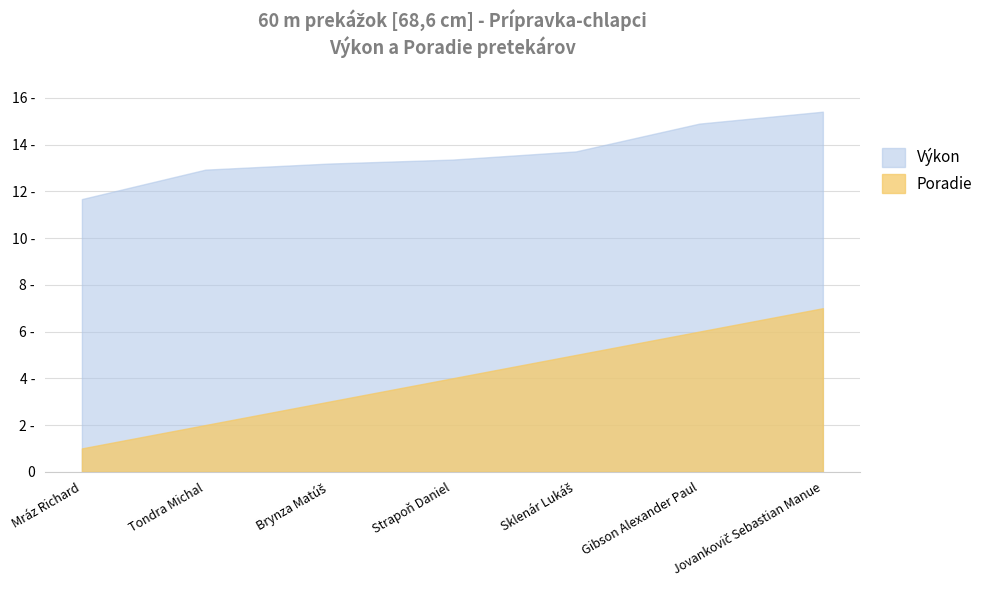

Reading right to left, extract all data points from this chart.

Výkon: 15.4	14.9	13.7	13.4	13.2	12.9	11.7
Poradie: 7.0	6.0	5.0	4.0	3.0	2.0	1.0